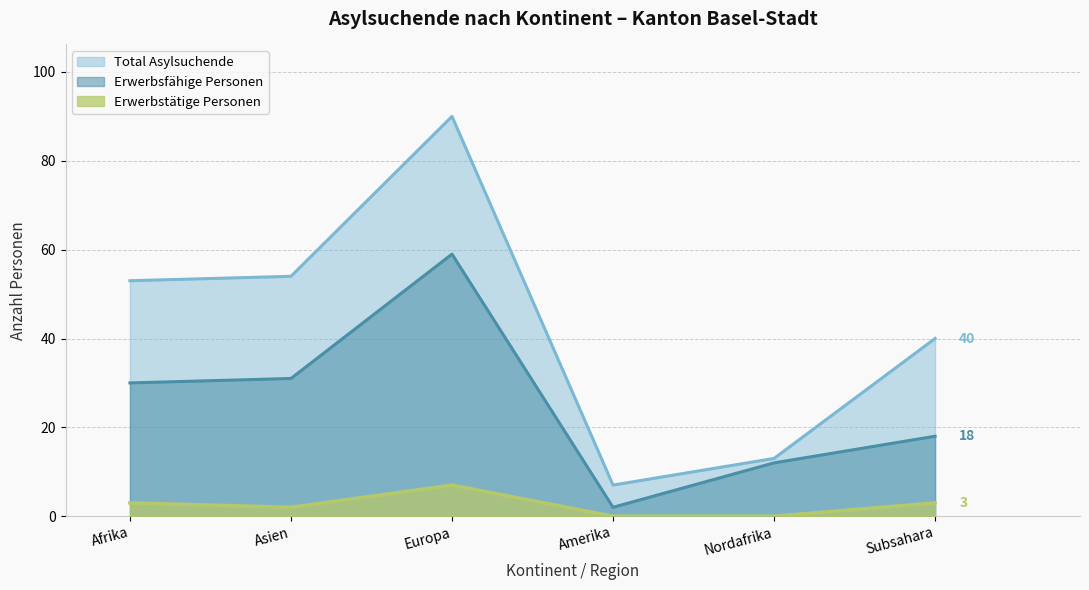

Reading right to left, what are all the values shown in this chart?

Total Asylsuchende: Subsahara=40	Nordafrika=13	Amerika=7	Europa=90	Asien=54	Afrika=53
Erwerbsfähige Personen: Subsahara=18	Nordafrika=12	Amerika=2	Europa=59	Asien=31	Afrika=30
Erwerbstätige Personen: Subsahara=3	Nordafrika=0	Amerika=0	Europa=7	Asien=2	Afrika=3